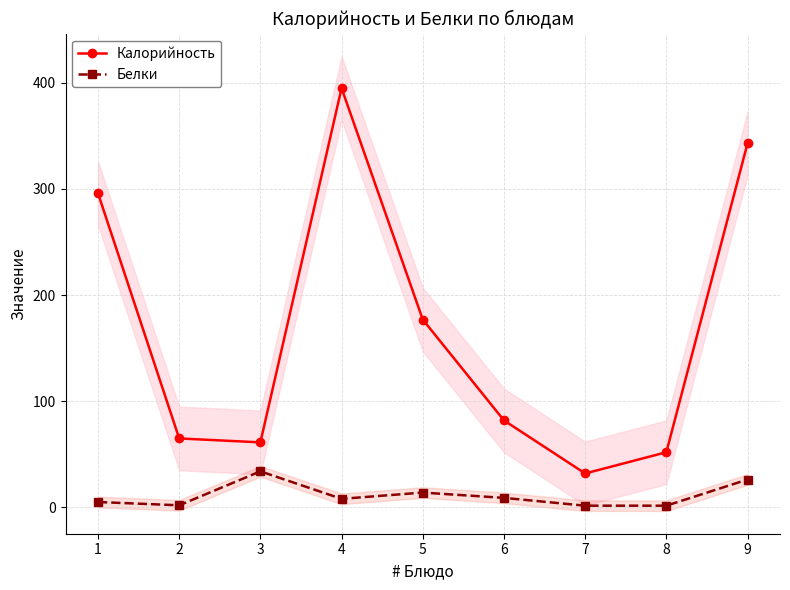

Where is the first local minimum for Калорийность?

3